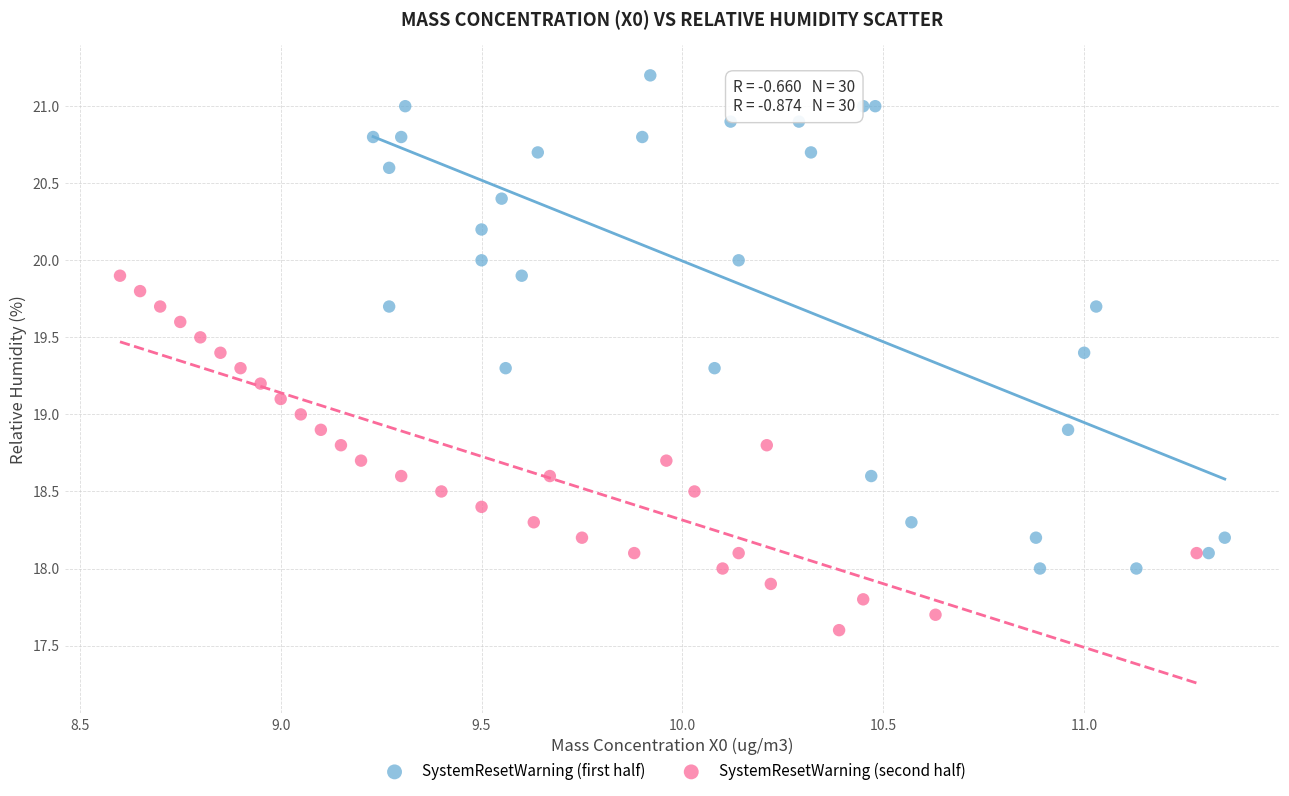

Which series has the largest Y range (max minus min)?

SystemResetWarning (first half)